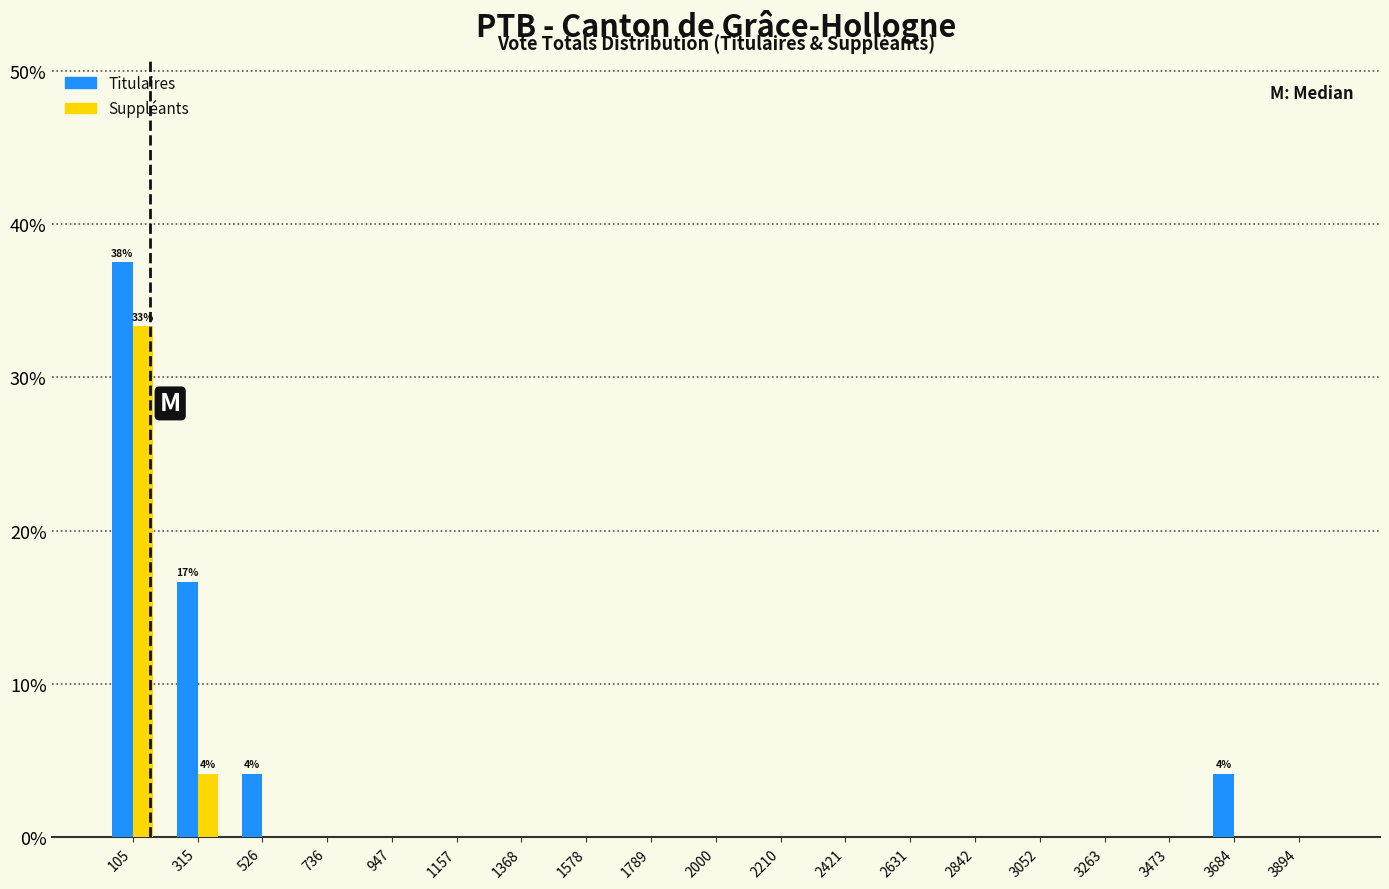

In the Suppléants series, which range on the x-axis has the tallest bar?

0 to 200